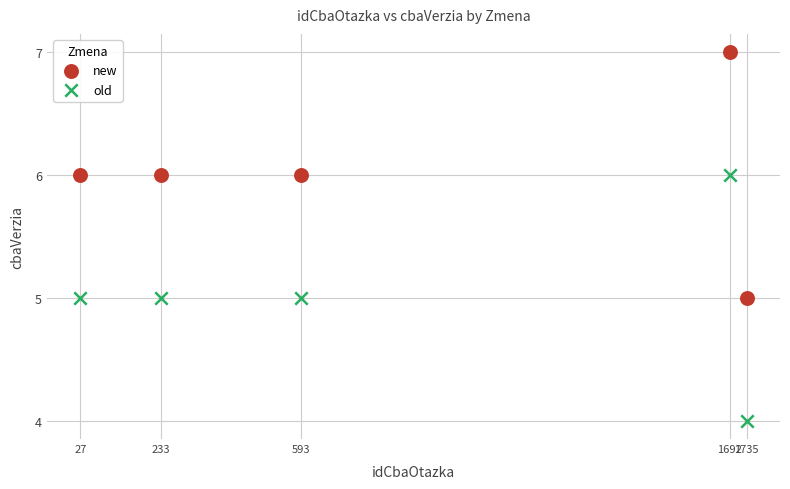

Across all data points, what is the range of X values (max minus min)?

1708